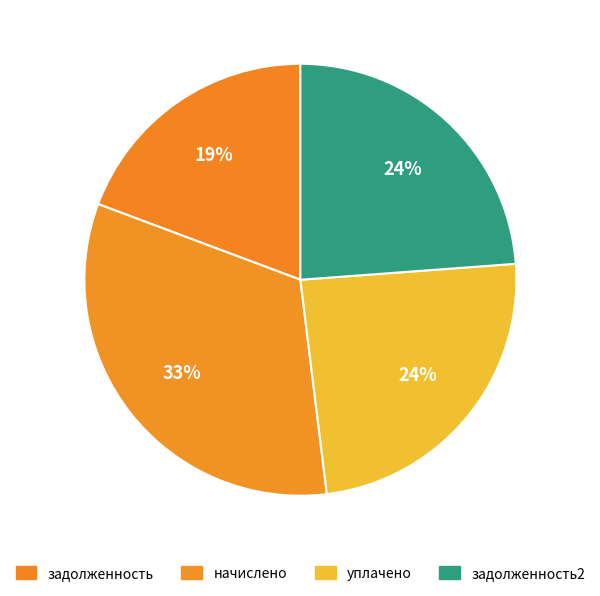

How many slices are in this pie chart?

4